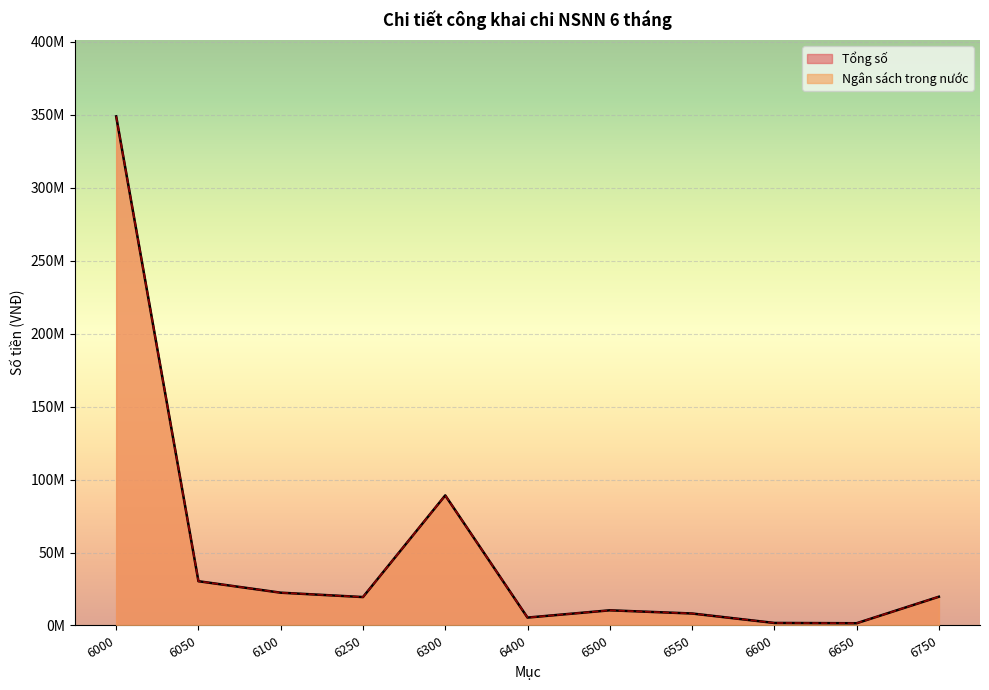

What are all the series names shown in the legend?

Ngân sách trong nước, Tổng số